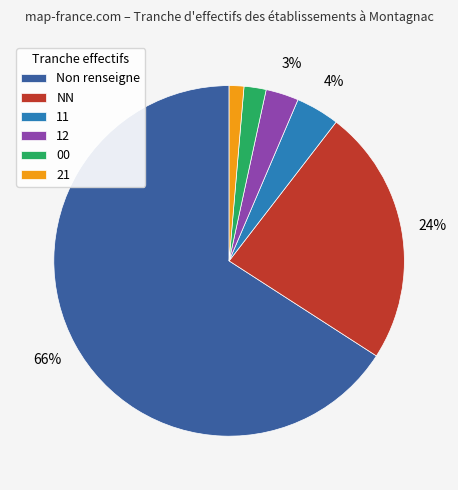

Which category has the smallest portion of the pie?

21